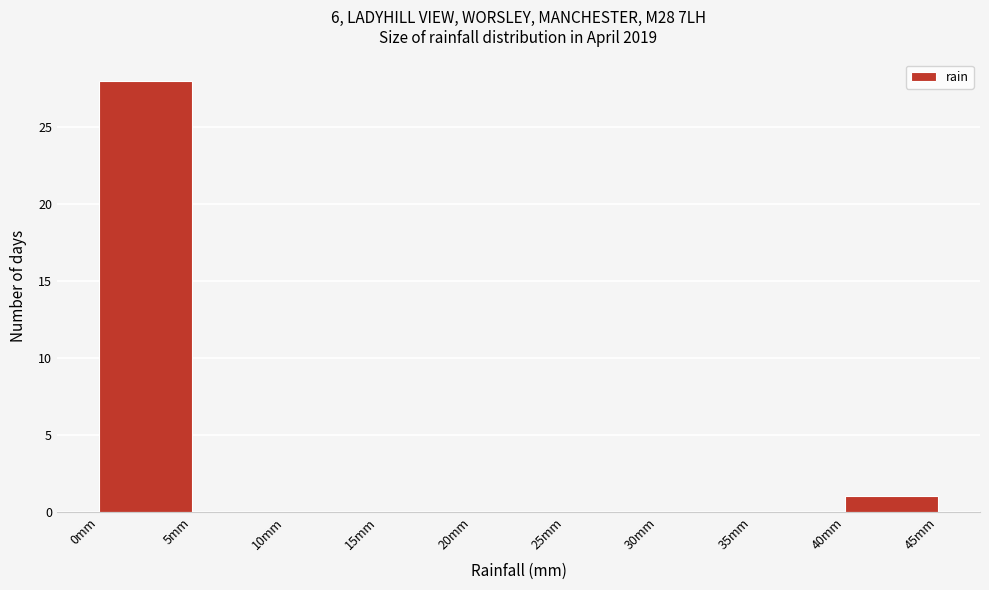

Reading left to right, transcribe this chart: for each bar, give the range it covers on the x-axis and its height. The values are not printed on the chart, so give them approximately, as read against the axis.

0 to 5: 28
5 to 10: 0
10 to 15: 0
15 to 20: 0
20 to 25: 0
25 to 30: 0
30 to 35: 0
35 to 40: 0
40 to 45: 1